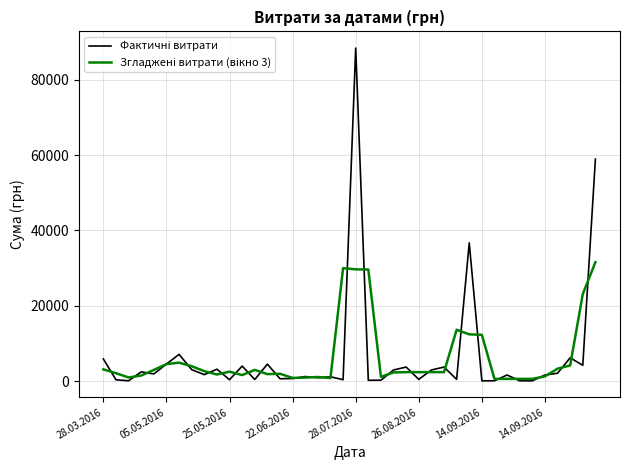

What is the smallest value displayed?

126.5